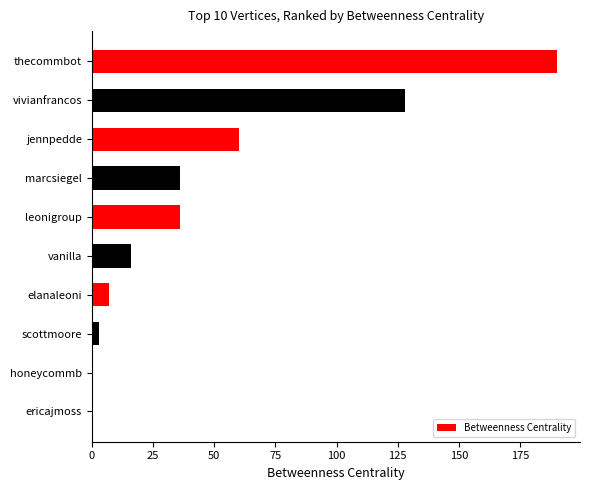

True or false: the data shows 0 at honeycommb.

True